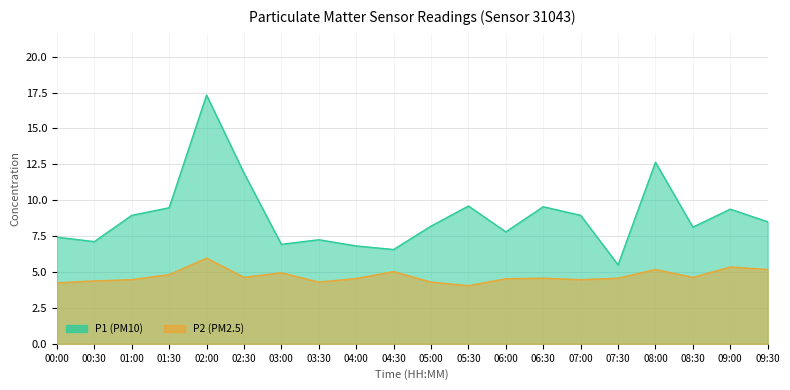

The P1 series shows 9.6 at 06:30. True or false?

True